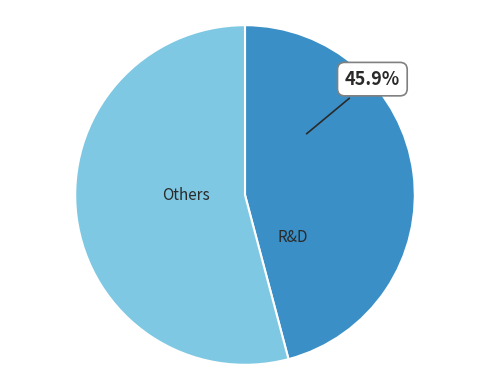

Count the number of slices in the pie.

2